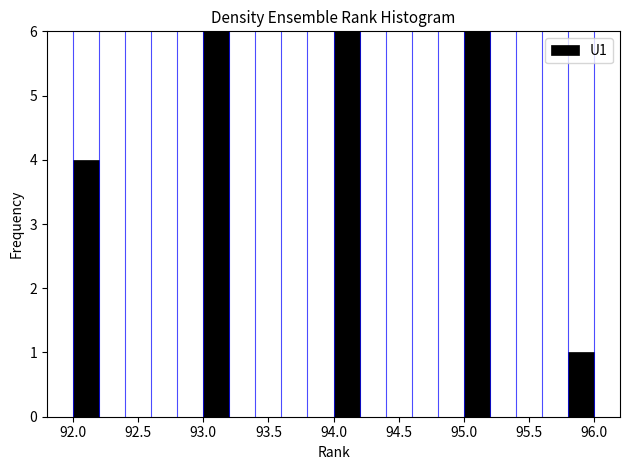

Reading left to right, list every bar in this chart as the range it spans on the x-axis followed by its height. The values are not printed on the chart, so give them approximately, as read against the axis.

92.0 to 92.2: 4
92.2 to 92.4: 0
92.4 to 92.6: 0
92.6 to 92.8: 0
92.8 to 93.0: 0
93.0 to 93.2: 6
93.2 to 93.4: 0
93.4 to 93.6: 0
93.6 to 93.8: 0
93.8 to 94.0: 0
94.0 to 94.2: 6
94.2 to 94.4: 0
94.4 to 94.6: 0
94.6 to 94.8: 0
94.8 to 95.0: 0
95.0 to 95.2: 6
95.2 to 95.4: 0
95.4 to 95.6: 0
95.6 to 95.8: 0
95.8 to 96.0: 1